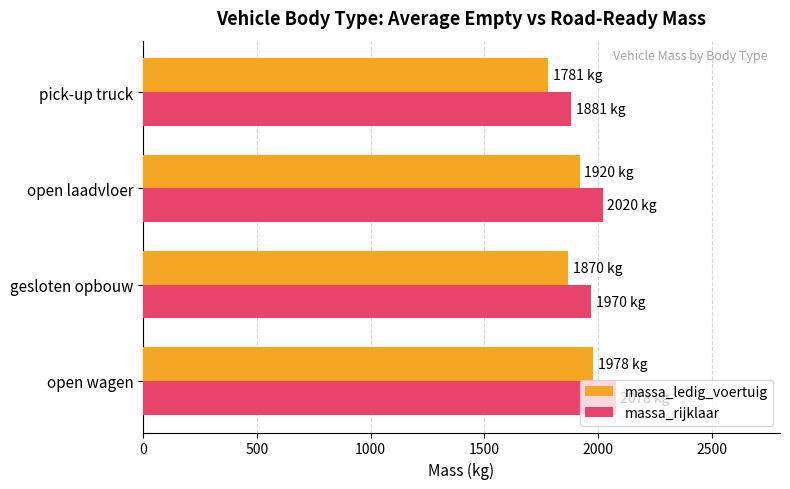

At how many categories does at least one series exceed 1814?

4